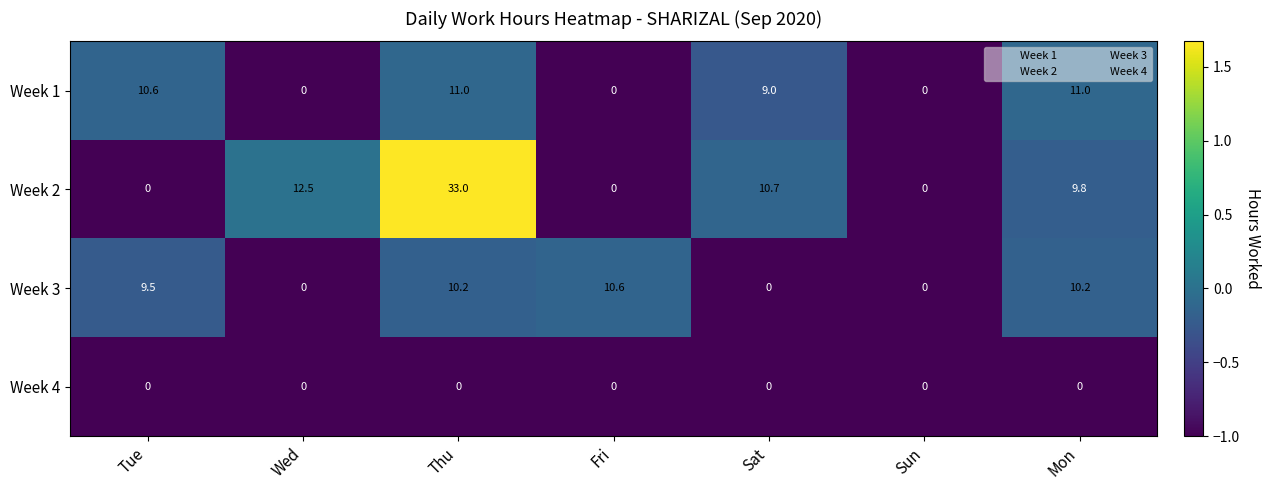

Where does the Week 2 series first go above 9?

Wed